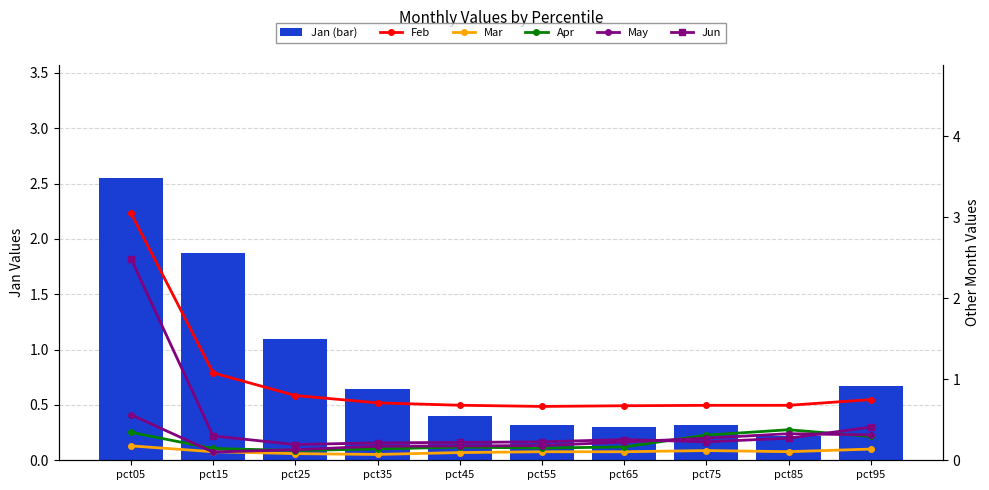

Reading left to right, what are all the values shown in this chart?

Jan (bar): pct05=2.6	pct15=1.9	pct25=1.1	pct35=0.6	pct45=0.4	pct55=0.3	pct65=0.3	pct75=0.3	pct85=0.2	pct95=0.7
Feb: pct05=3.1	pct15=1.1	pct25=0.8	pct35=0.7	pct45=0.7	pct55=0.7	pct65=0.7	pct75=0.7	pct85=0.7	pct95=0.7
Mar: pct05=0.2	pct15=0.1	pct25=0.1	pct35=0.1	pct45=0.1	pct55=0.1	pct65=0.1	pct75=0.1	pct85=0.1	pct95=0.1
Apr: pct05=0.3	pct15=0.1	pct25=0.1	pct35=0.1	pct45=0.2	pct55=0.2	pct65=0.2	pct75=0.3	pct85=0.4	pct95=0.3
May: pct05=0.6	pct15=0.1	pct25=0.1	pct35=0.2	pct45=0.2	pct55=0.2	pct65=0.2	pct75=0.3	pct85=0.3	pct95=0.3
Jun: pct05=2.5	pct15=0.3	pct25=0.2	pct35=0.2	pct45=0.2	pct55=0.2	pct65=0.3	pct75=0.2	pct85=0.3	pct95=0.4